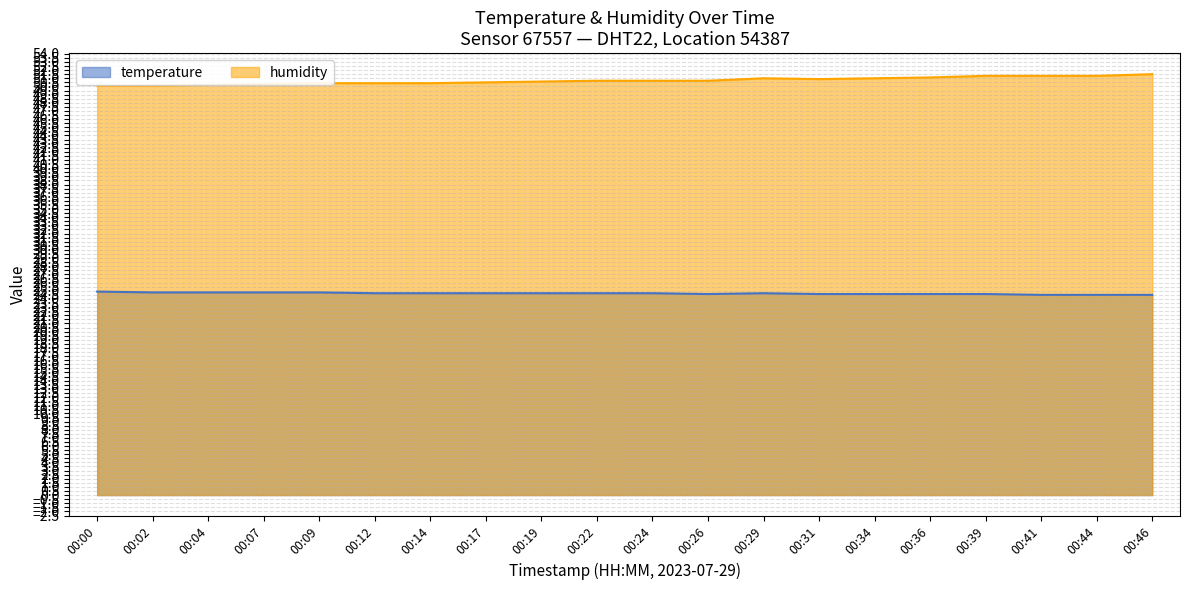

Which category has the highest value across all series?

00:46